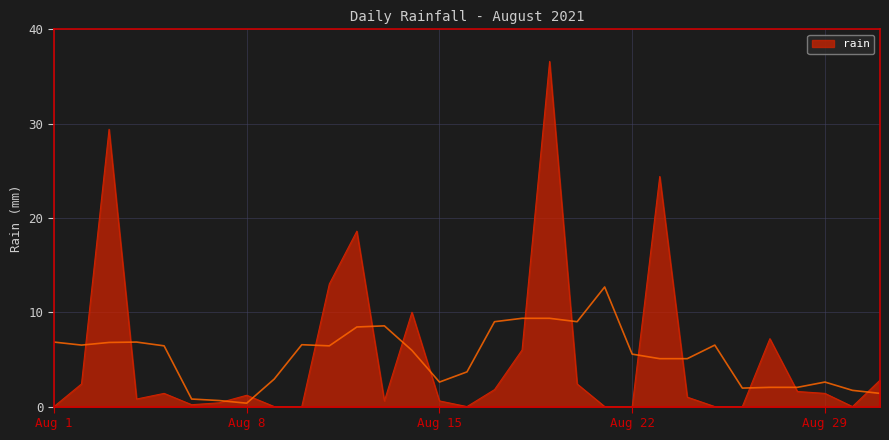

How many data points are less than 1?

14